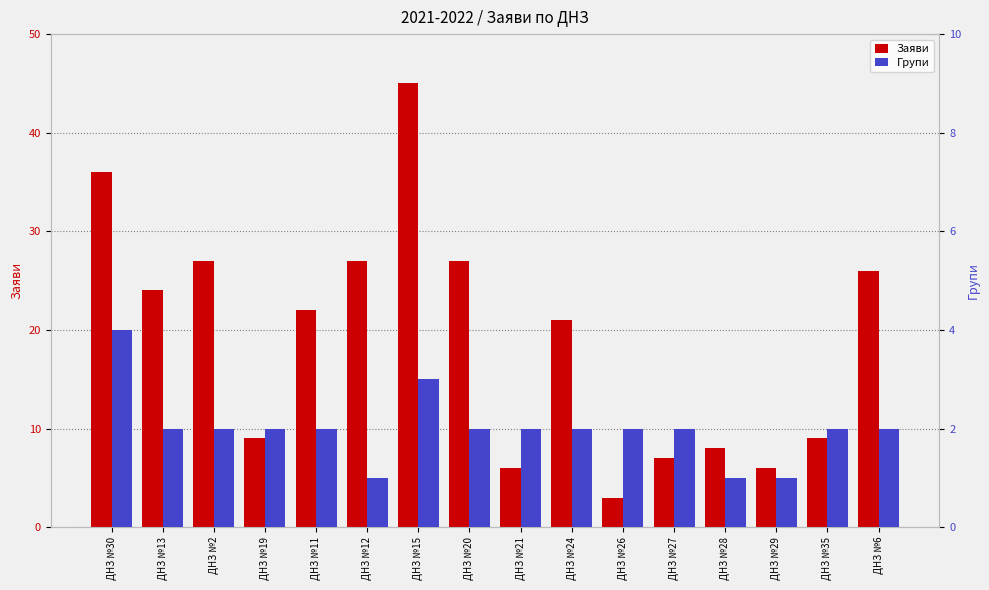

How many bars are there in total?

32